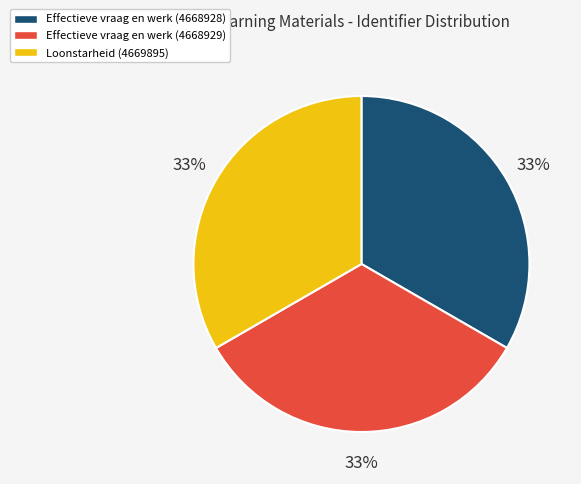

What is the ratio of the value at Loonstarheid (4669895) to the value at Effectieve vraag en werk (4668928)?

1.0